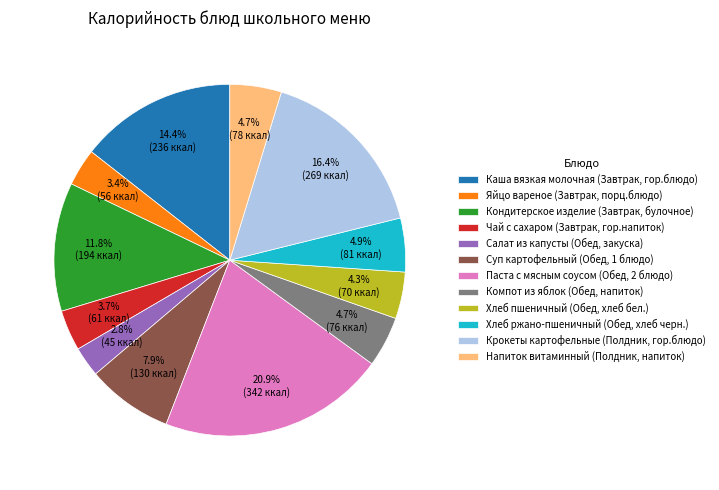

True or false: Каша вязкая молочная (Завтрак, гор.блюдо) accounts for 14% of the total.

True